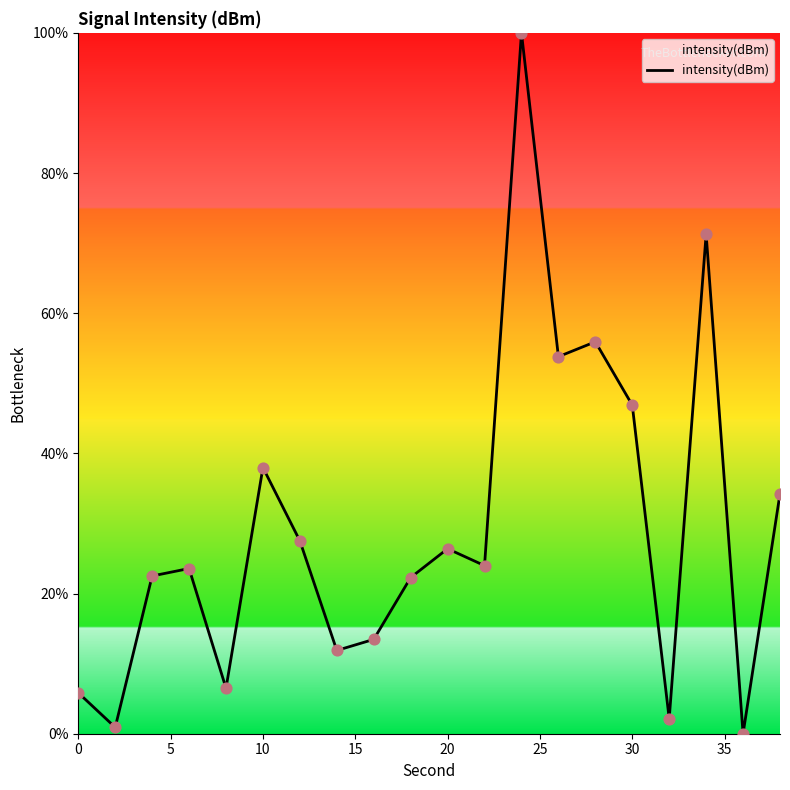

What is the difference between the maximum and minimum values?

100.0